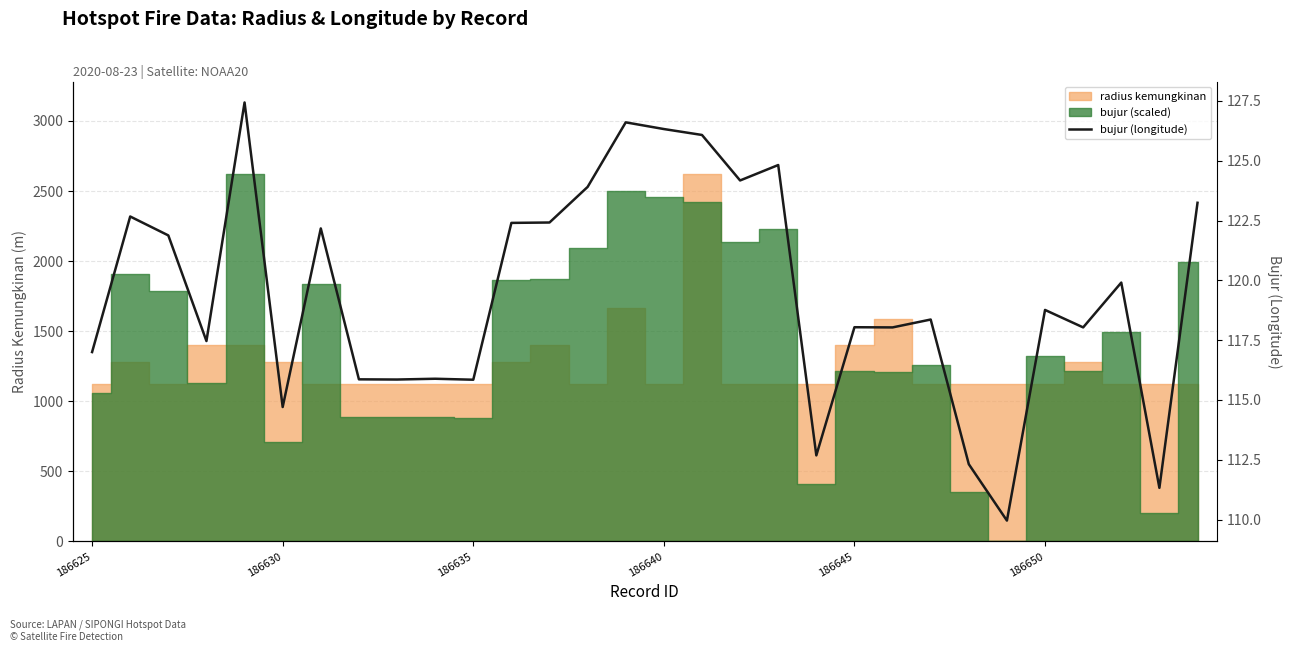

Does the chart have visible grid lines?

Yes